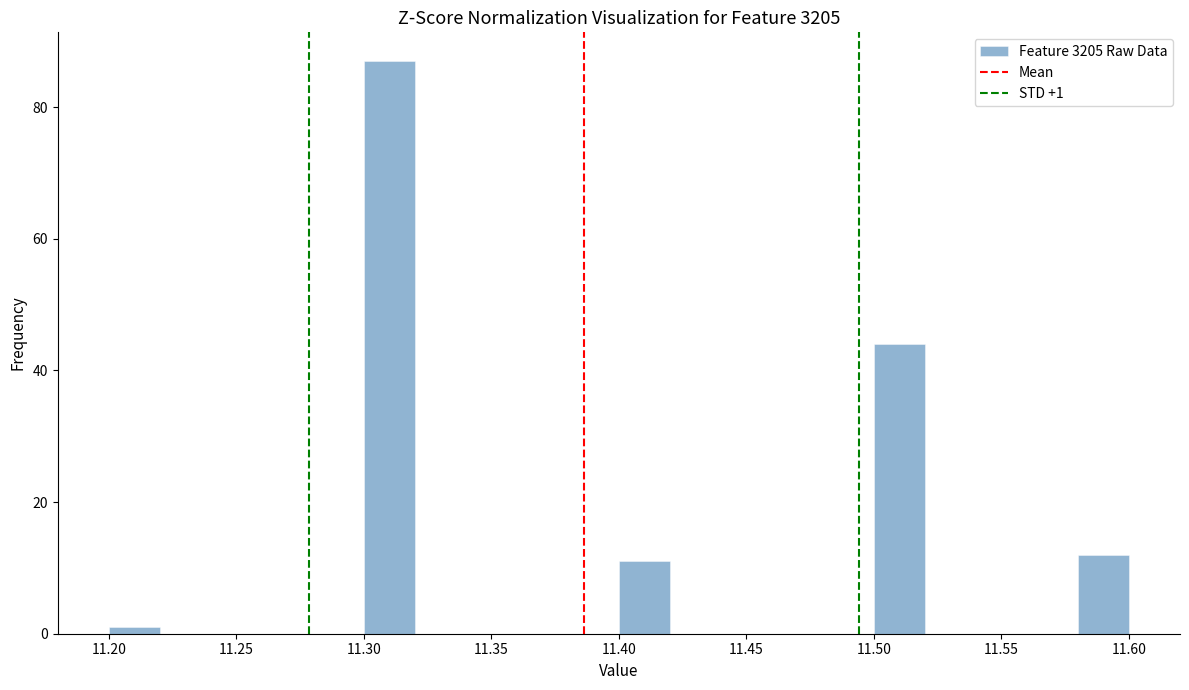

Over which range of the x-axis is the bar tallest?

11.30 to 11.32